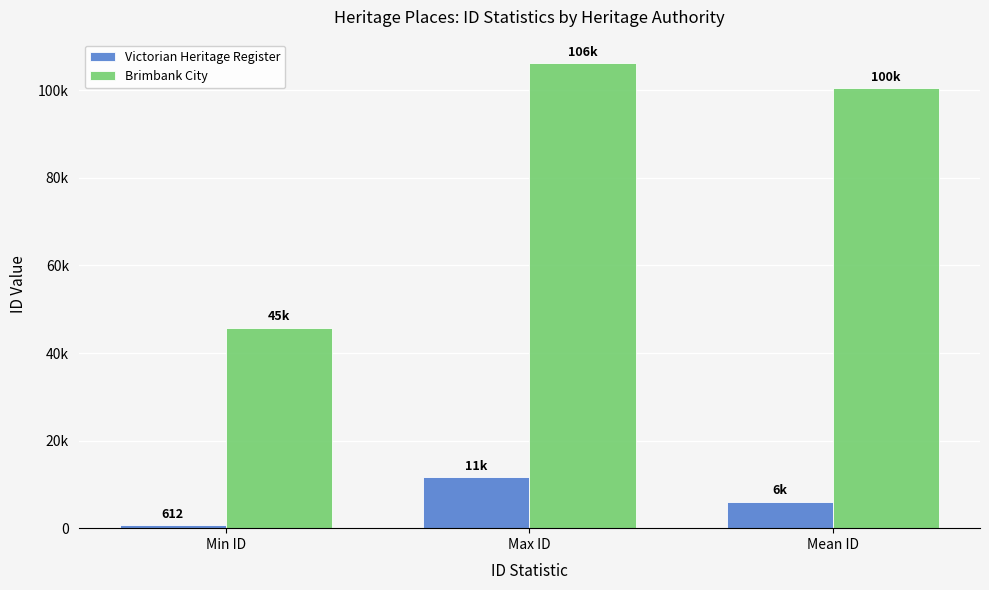

Which series has the largest total across all categories?

Brimbank City